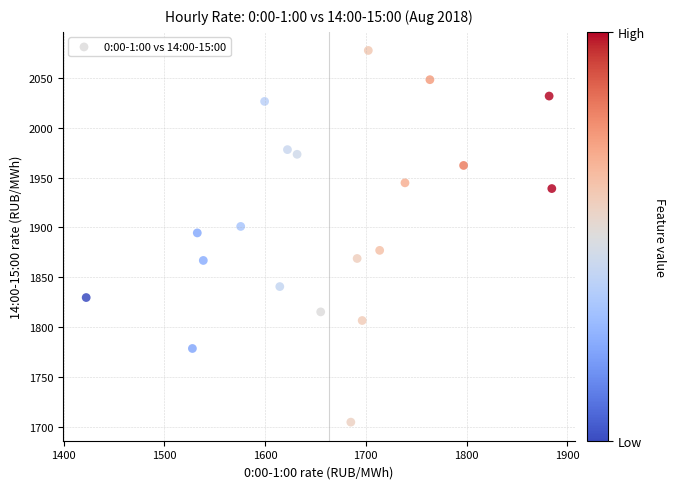

What is the range of Y values (max minus min)?

372.8